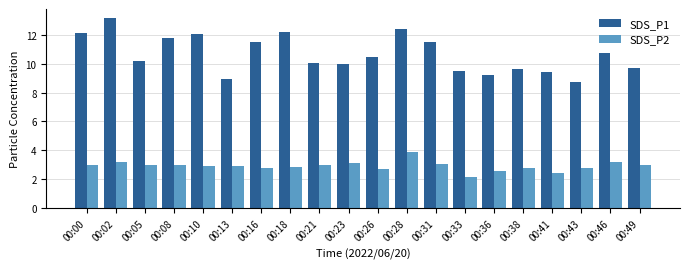

What is the spread (max minus min) of values at 00:36?

6.7